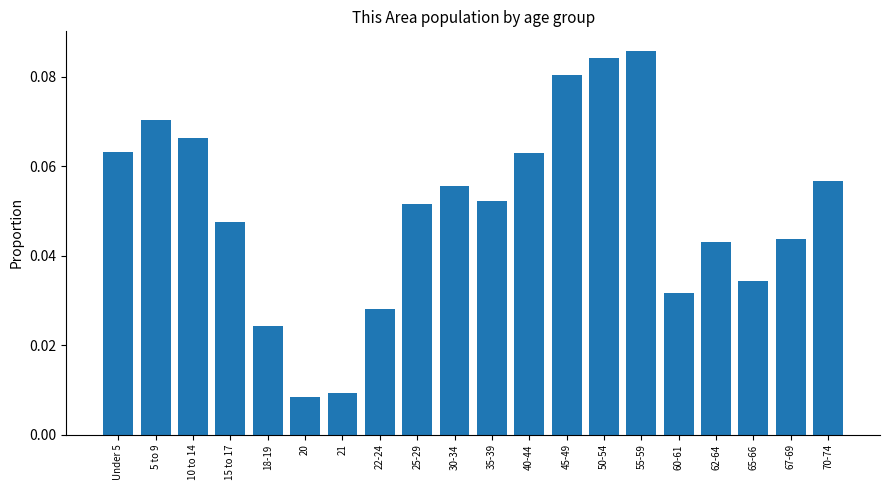

Is it true that the value at 65-66 is 0.1?

False